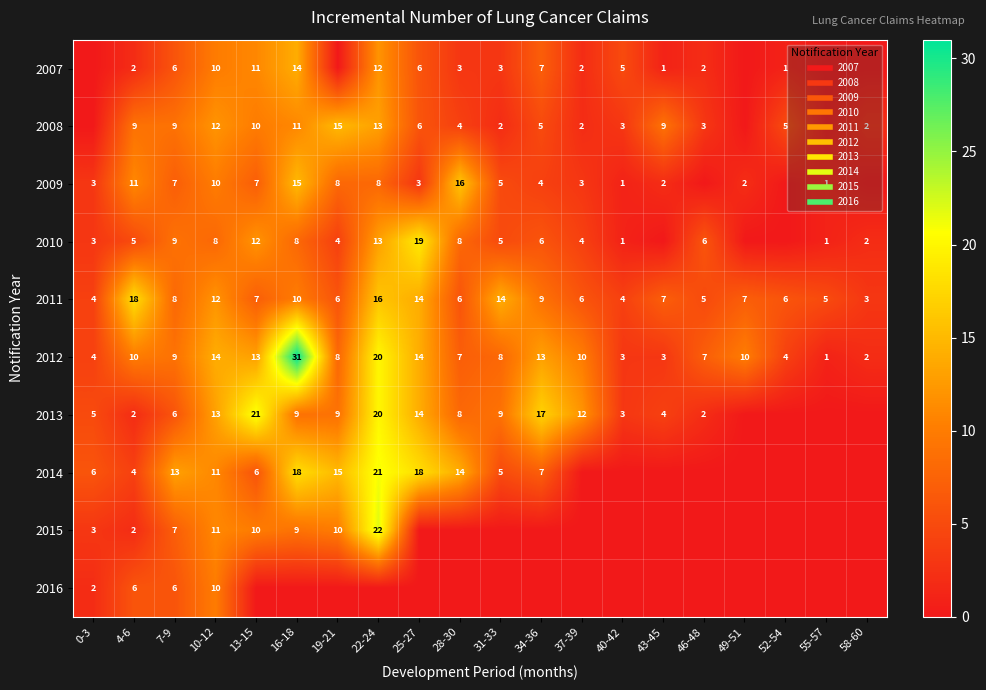

The 2012 series shows 3 at 43-45. True or false?

True